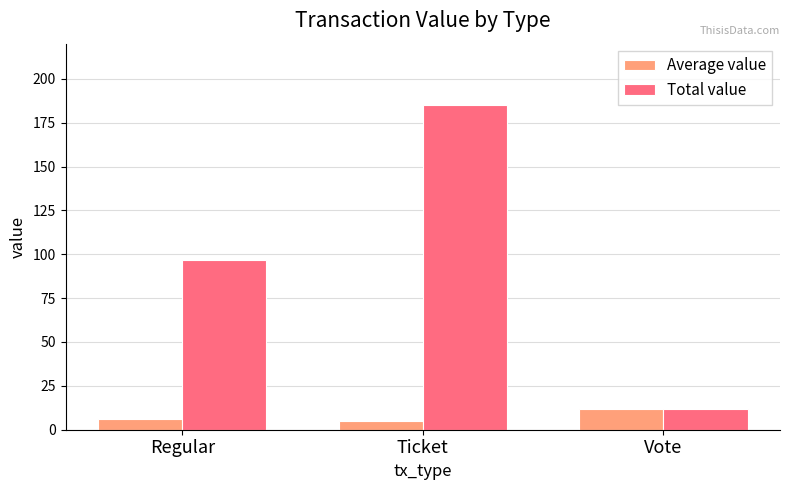

What is the label of the 1st bar from the right?

Vote